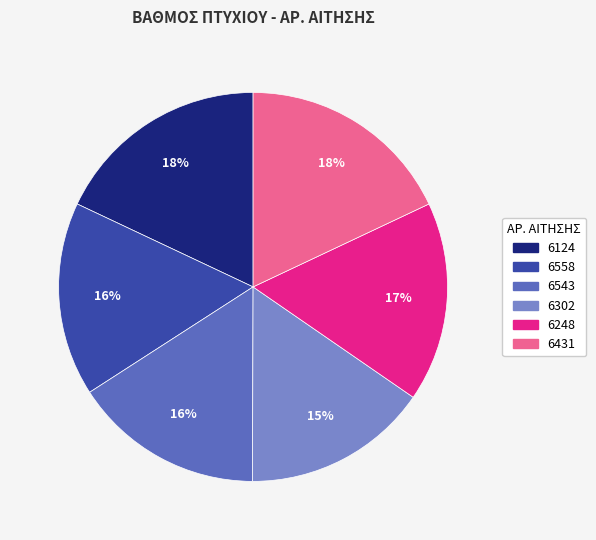

How many slices are in this pie chart?

6